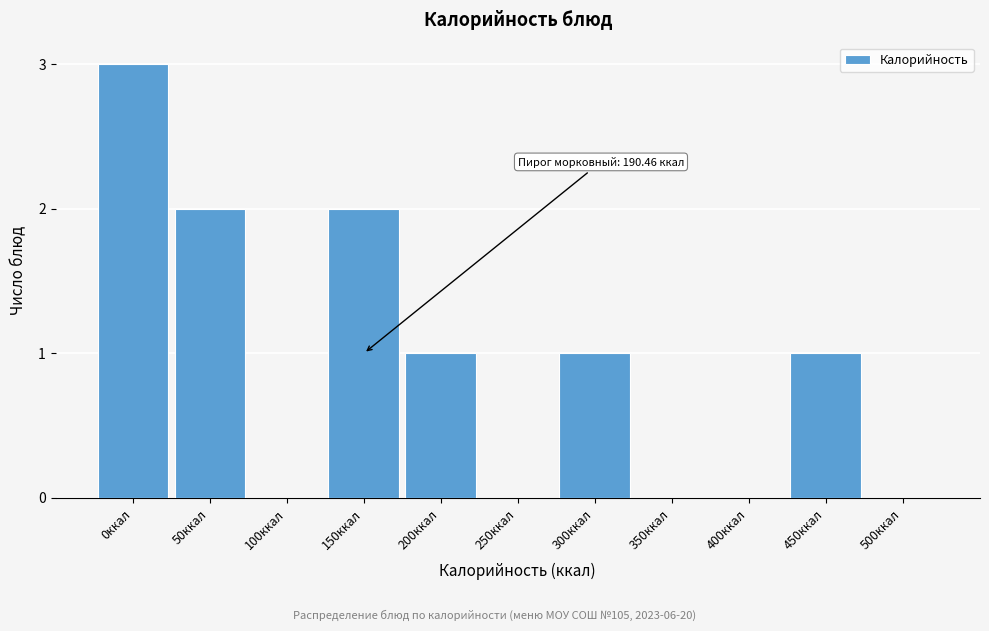

Reading left to right, transcribe all the data shown in this chart.

0ккал=3	50ккал=2	100ккал=0	150ккал=2	200ккал=1	250ккал=0	300ккал=1	350ккал=0	400ккал=0	450ккал=1	500ккал=0